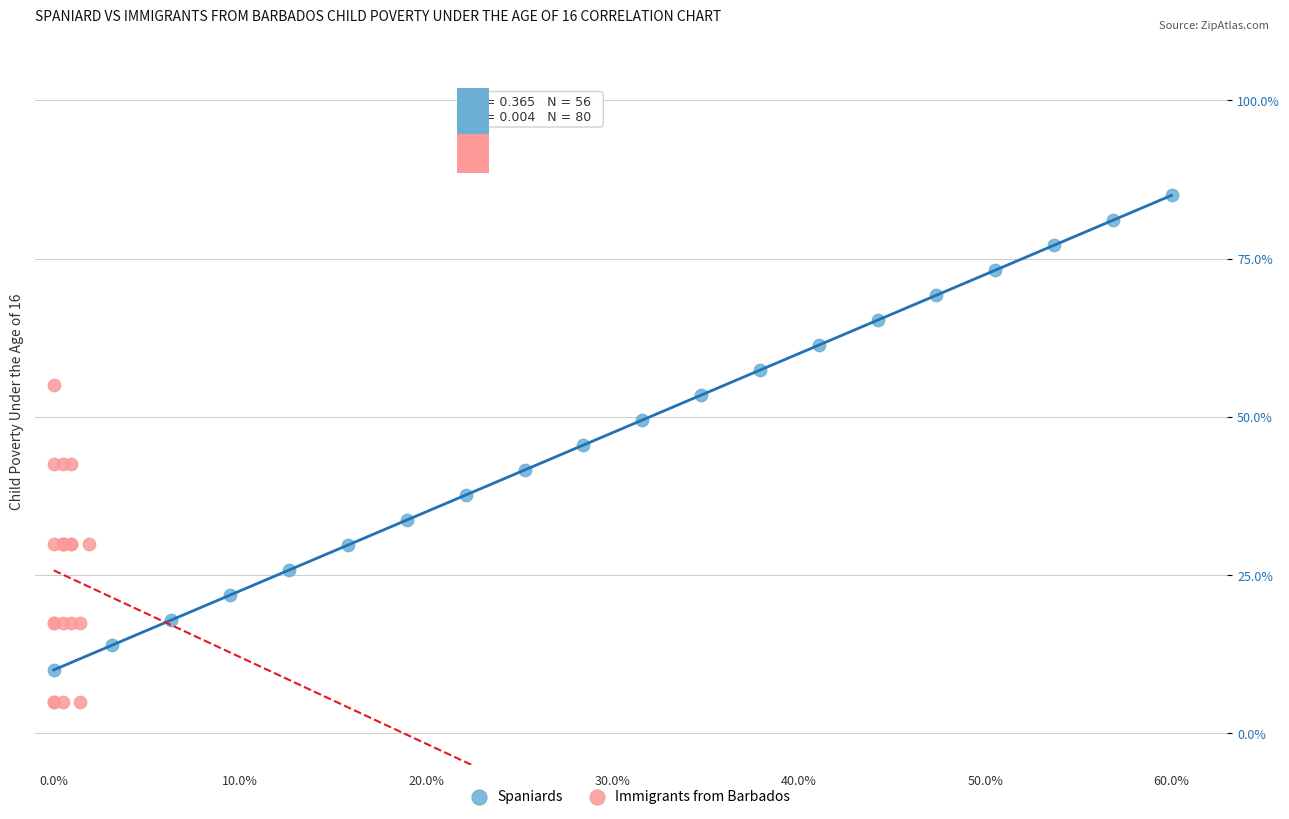

What are all the series names shown in the legend?

Spaniards, Immigrants from Barbados